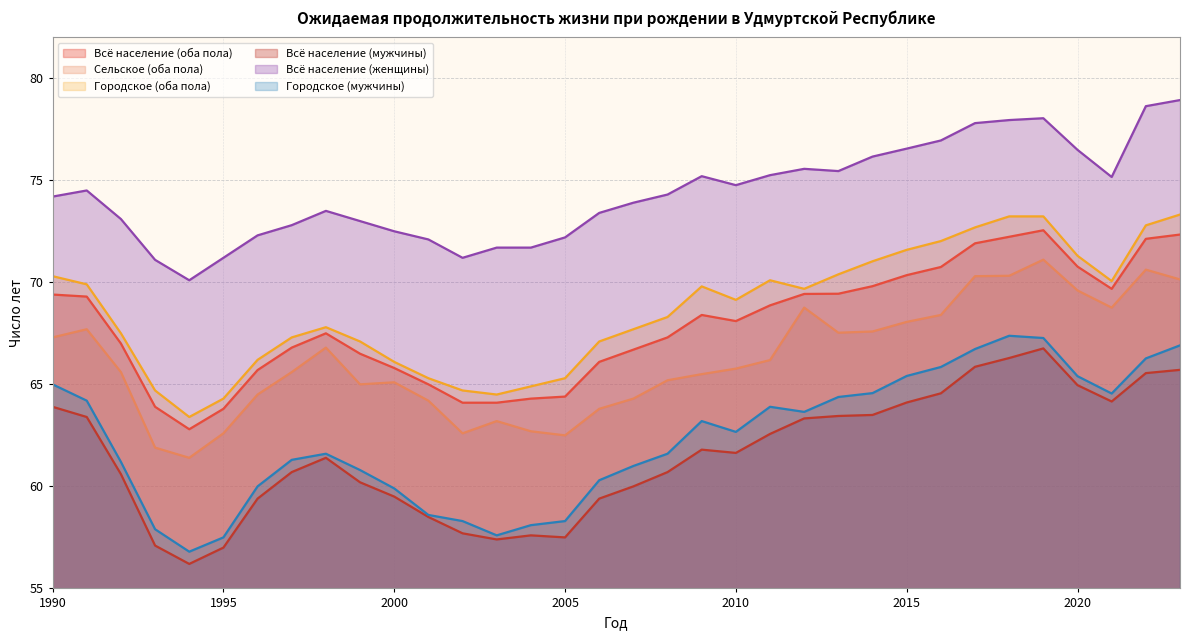

How many interior local valleys does the Сельское (оба пола) series have?

6